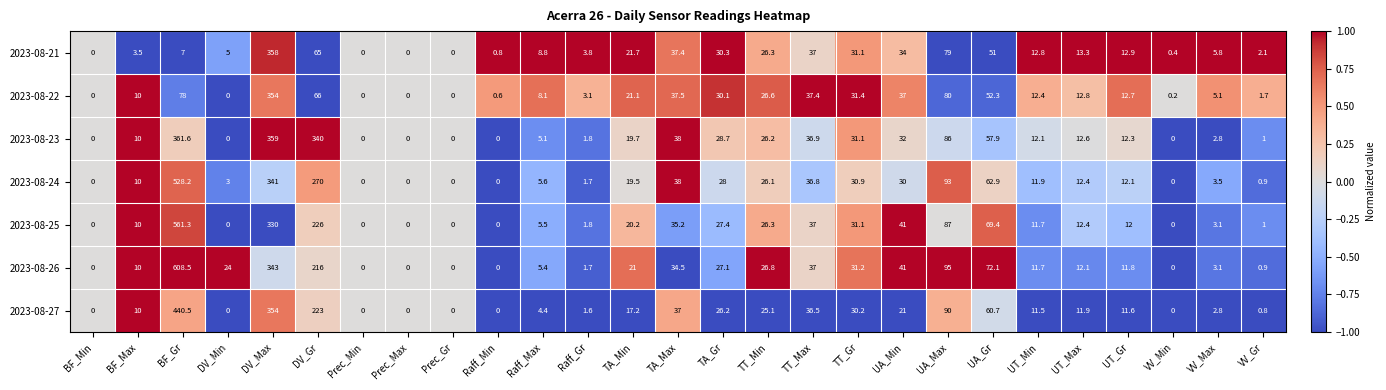

What is the sum of the 2023-08-24 values at VV_Min and Raff_Gr?

1.7